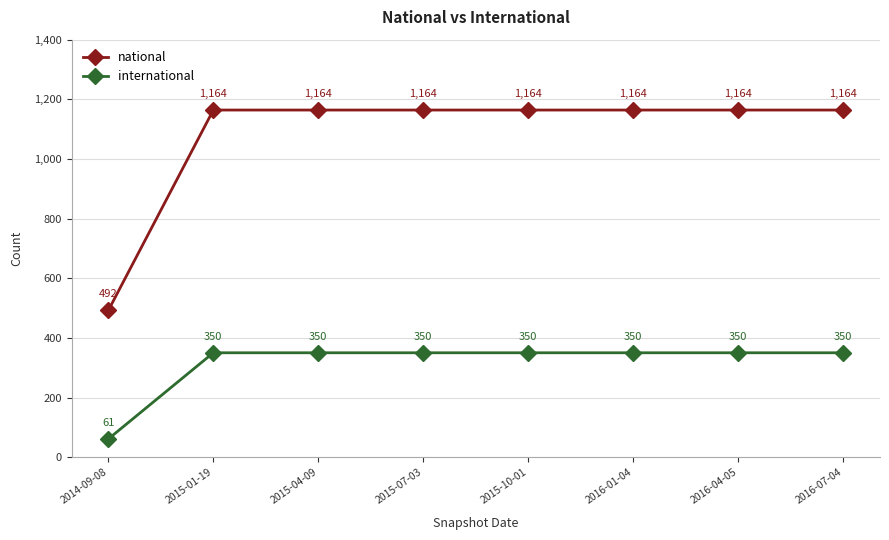

Read the international value at 2015-07-03.

350